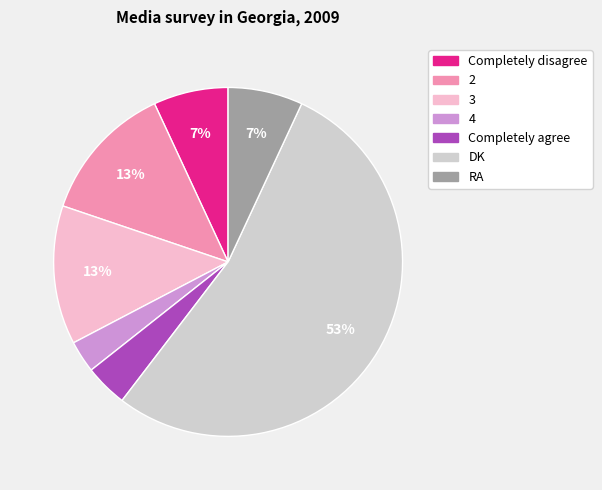

The 3 slice represents 20% of the pie. True or false?

False